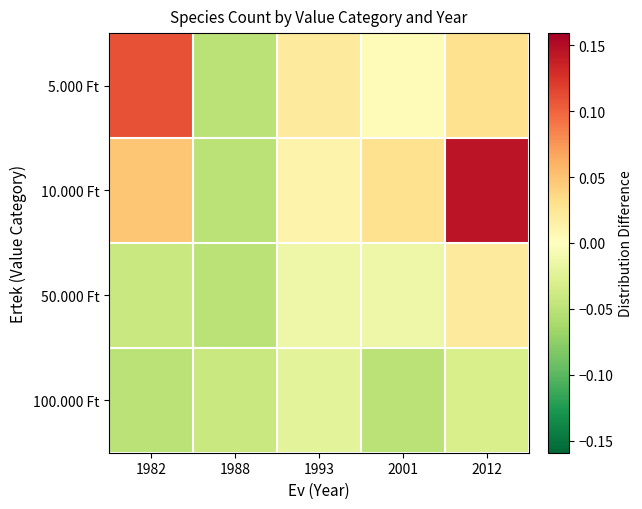

Rank the series by their maximum value, from lowest to highest.

100.000 Ft, 50.000 Ft, 5.000 Ft, 10.000 Ft